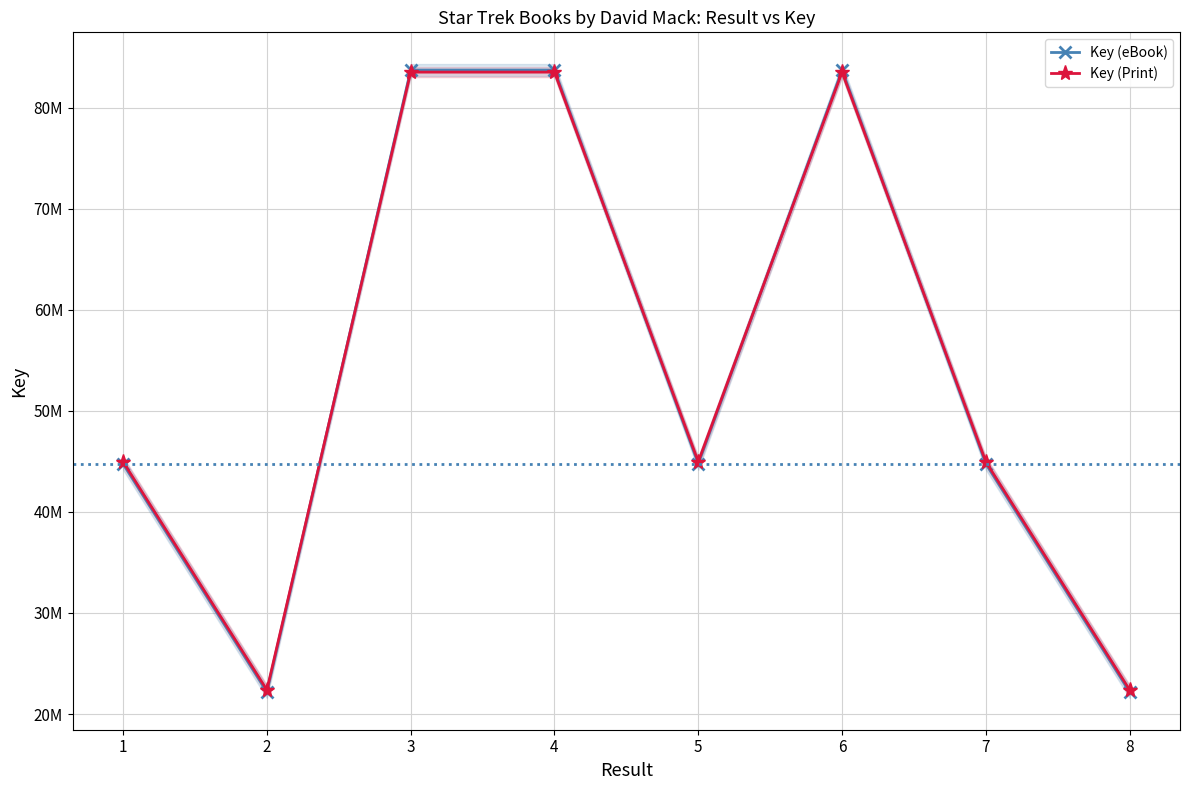

How many values in the Key (Print) series exceed 44961387?

3